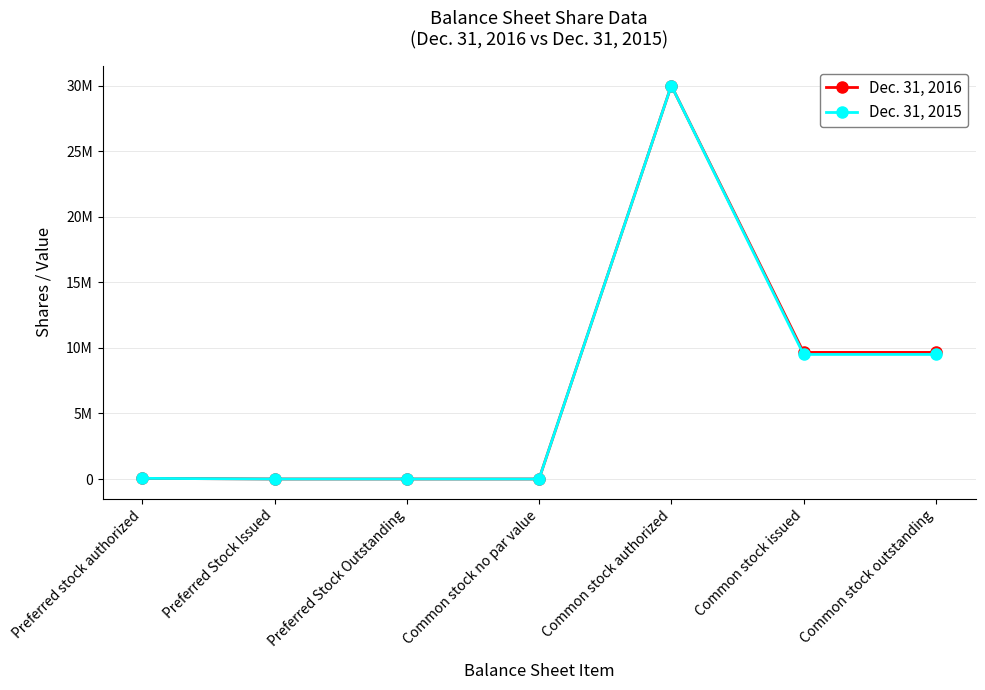

Is the value of Dec. 31, 2015 at Common stock no par value greater than the value of Dec. 31, 2016 at Preferred Stock Issued?

No